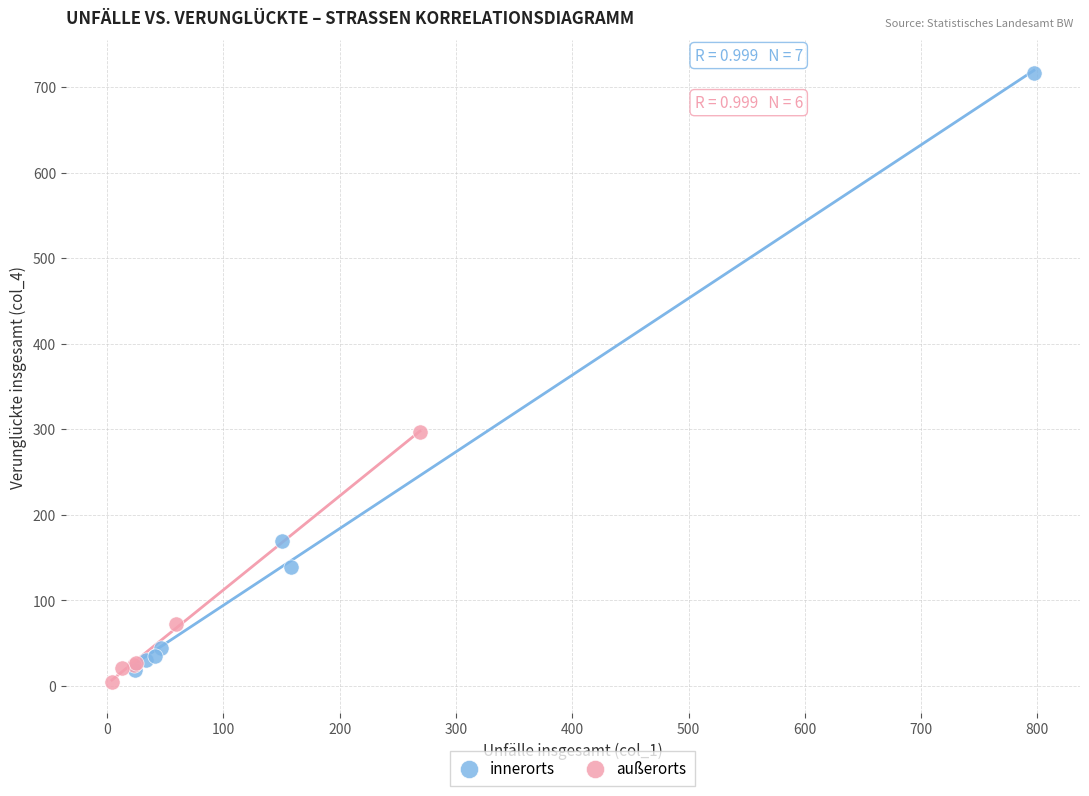

Which series has the widest spread of Y values?

innerorts